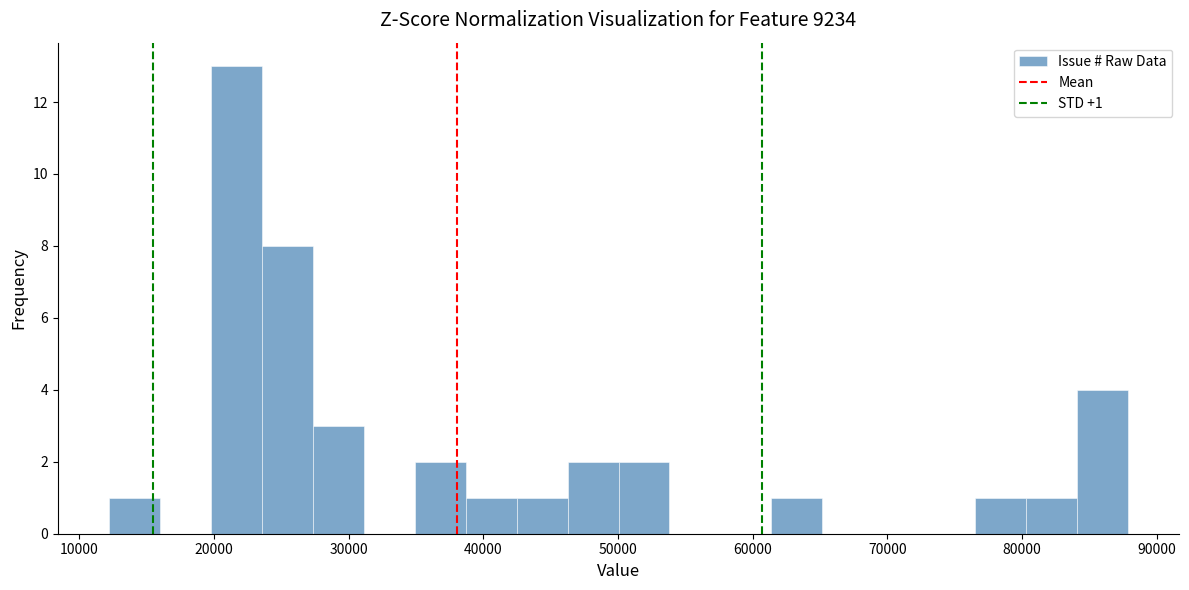

Read against the x-axis, roughly where is the centre of the tallest bar?

22000